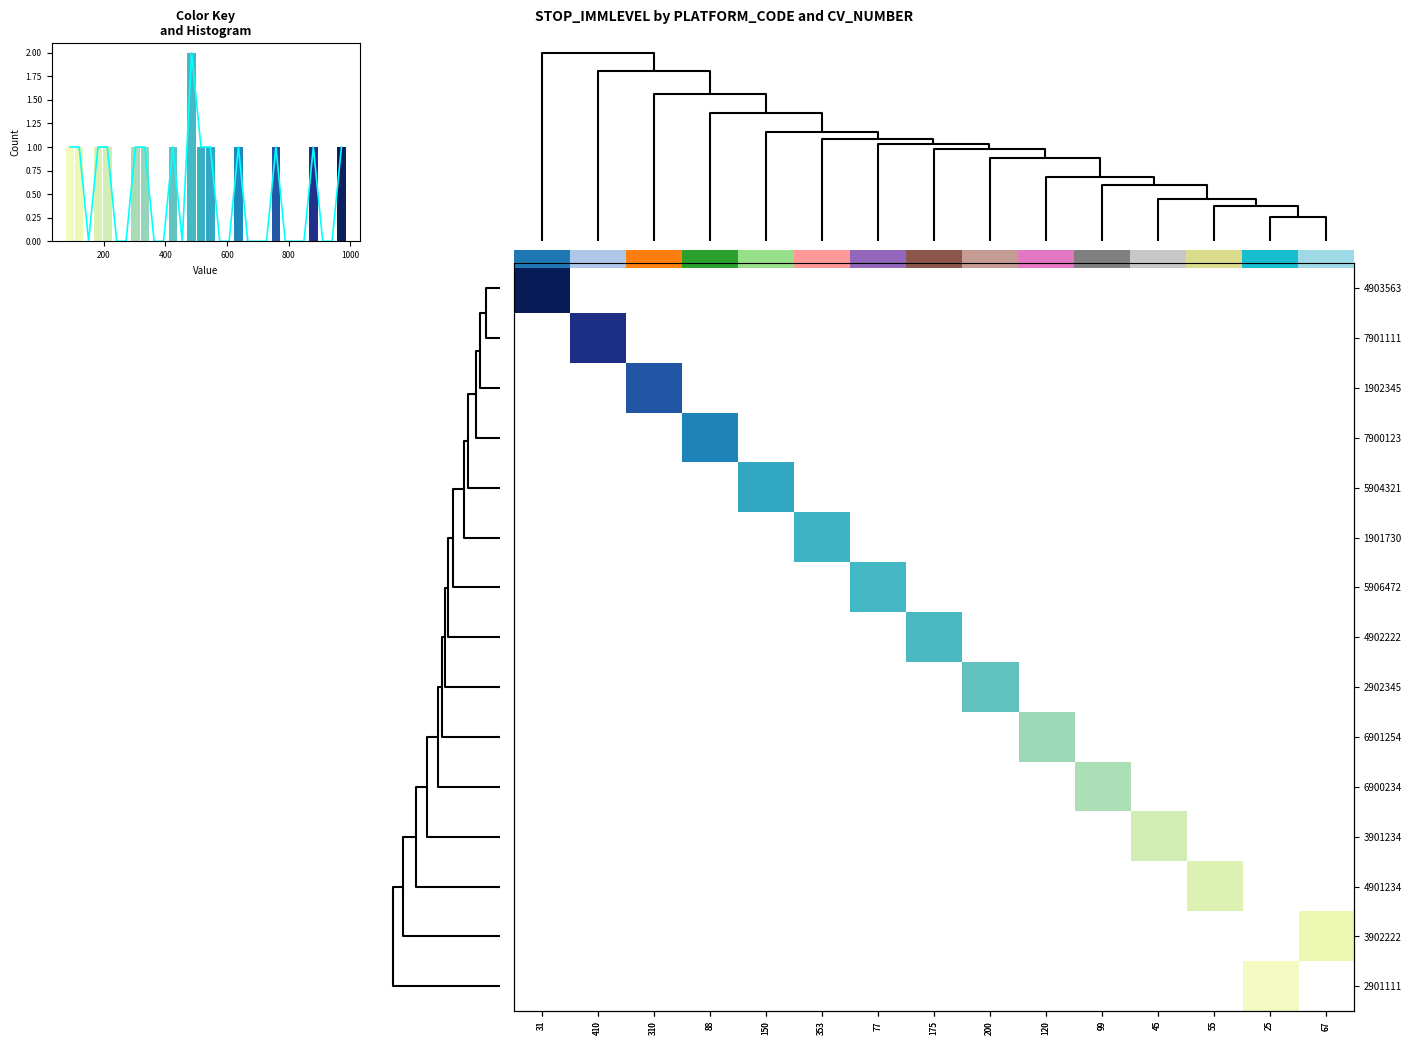

At how many categories does at least one series exceed 243?

11